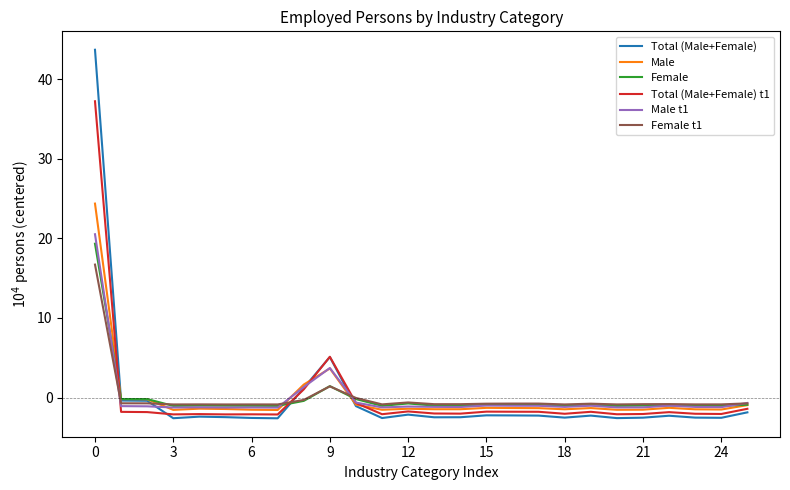

What is the highest value of the Total (Male+Female) t1 series?

37.2